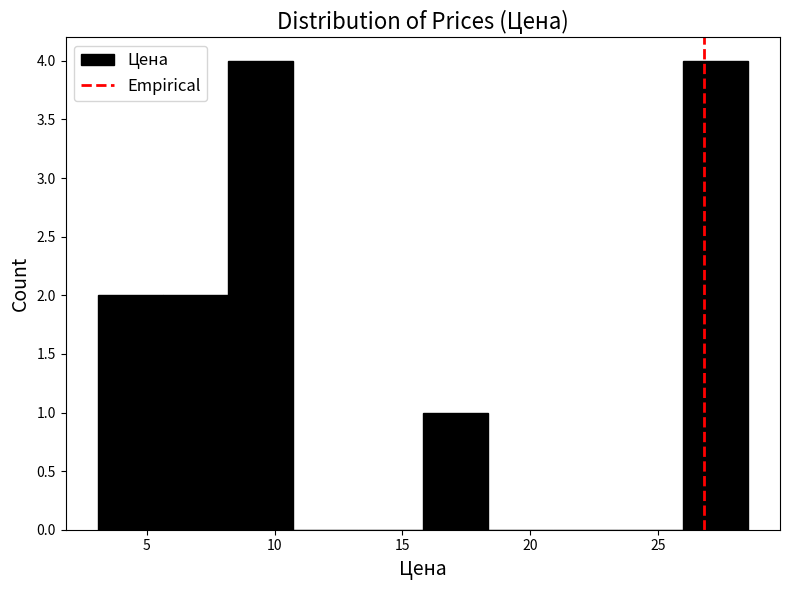

Reading left to right, list every bar in this chart as the range it spans on the x-axis followed by its height. Neither the bar edges nor the heights are printed on the chart, so give them approximately, as read against the axes.

3.0 to 5.5: 2
5.5 to 8.0: 2
8.0 to 10.5: 4
10.5 to 13.5: 0
13.5 to 16.0: 0
16.0 to 18.5: 1
18.5 to 21.0: 0
21.0 to 23.5: 0
23.5 to 26.0: 0
26.0 to 28.5: 4